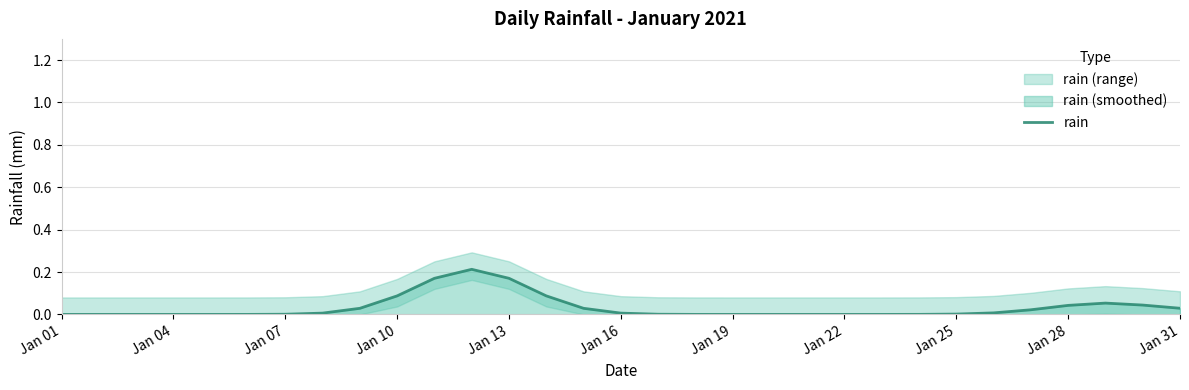

Which label corresponds to the smallest value in the chart?

Jan 01